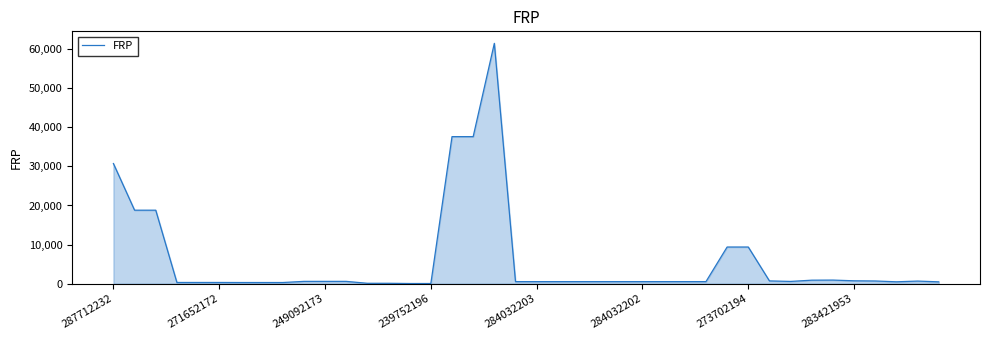

What is the maximum value shown in the chart?

61434.3